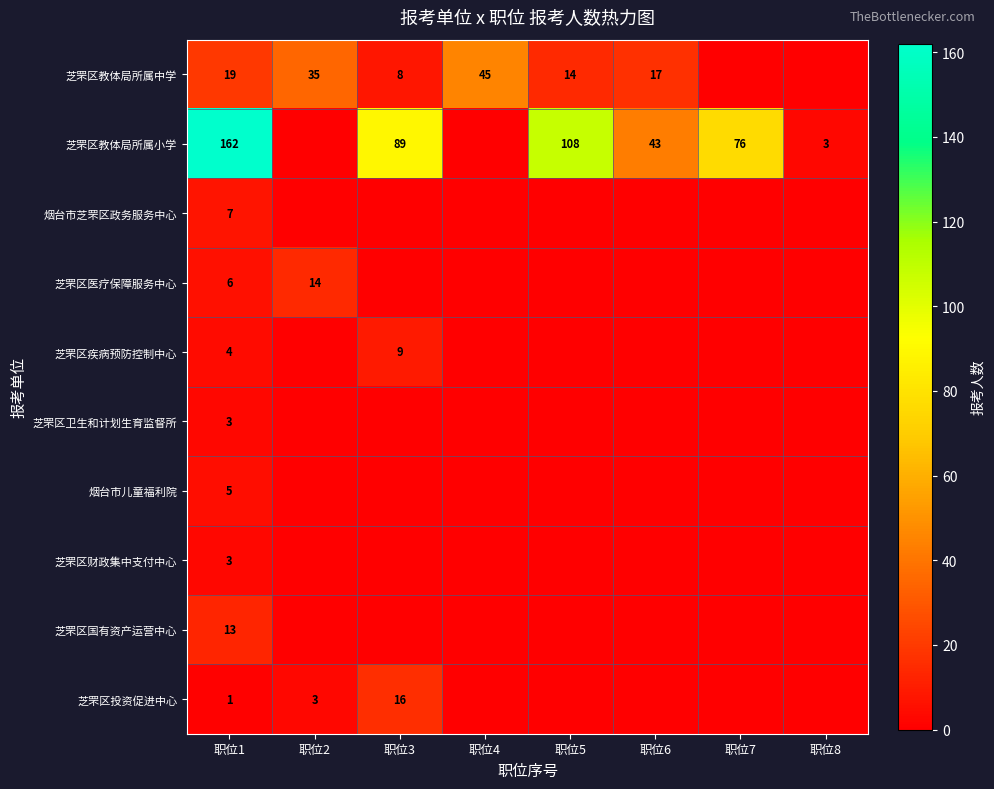

Is it true that 芝罘区财政集中支付中心 equals 2 at 职位1?

False